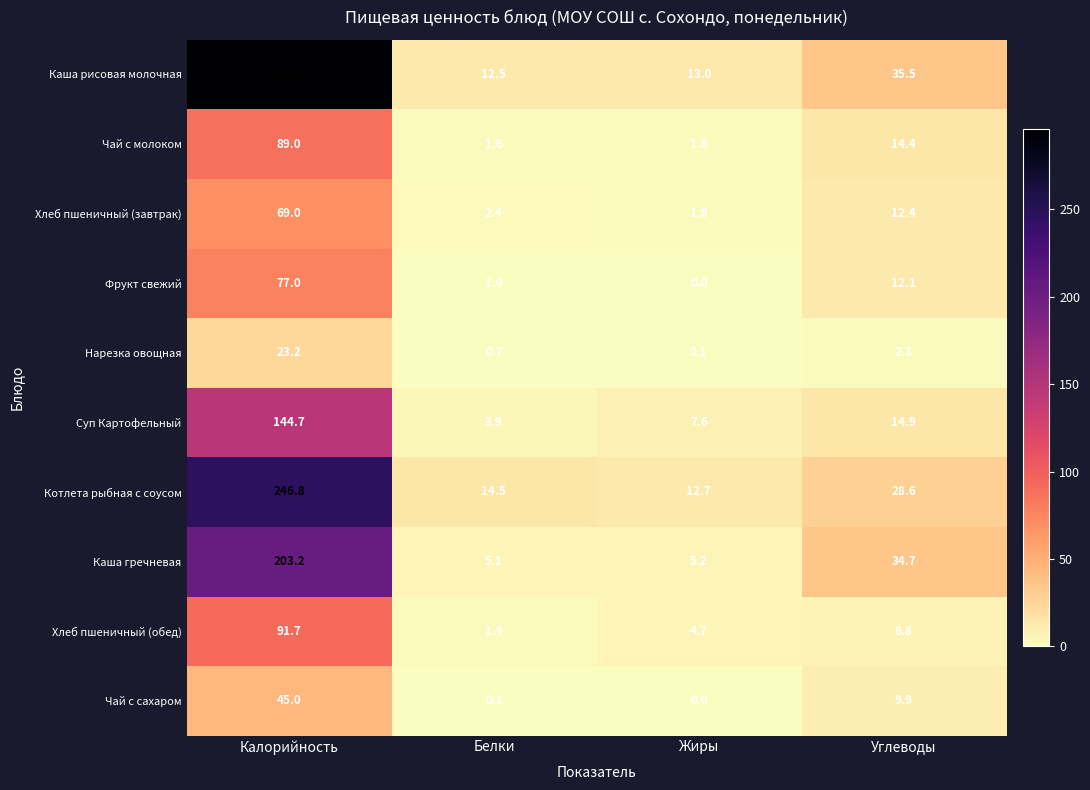

What is the spread (max minus min) of values at Белки?

14.4